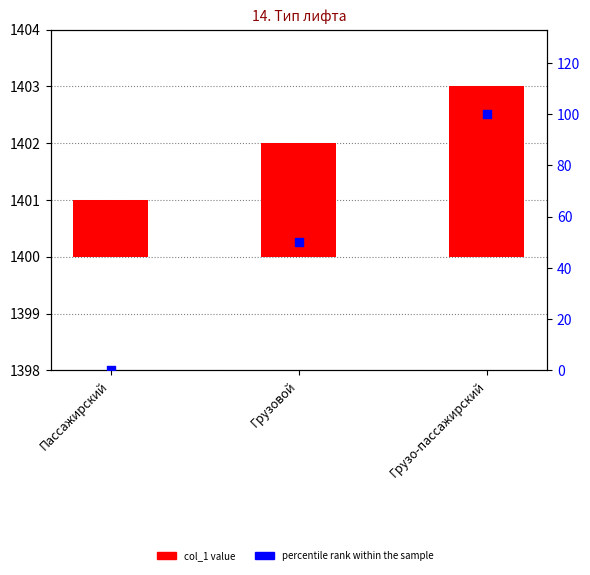

What are all the series names shown in the legend?

col_1, percentile rank within the sample